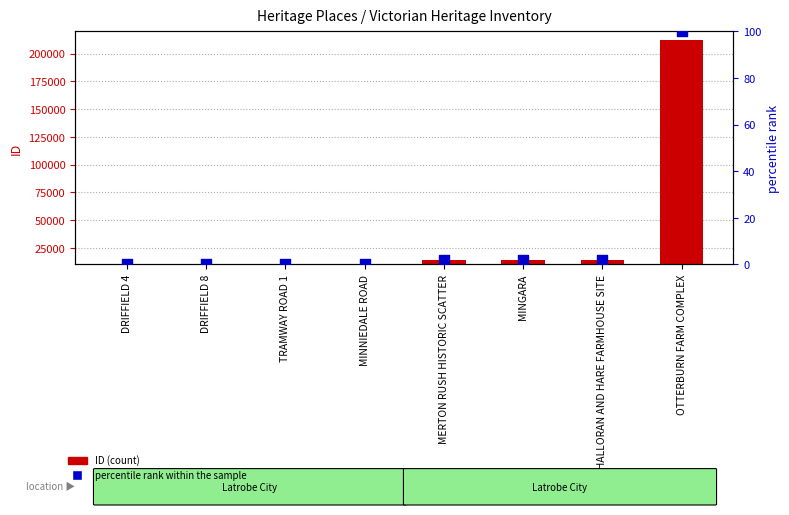

Is the value of percentile rank within the sample at OTTERBURN FARM COMPLEX greater than the value of ID (count) at TRAMWAY ROAD 1?

No